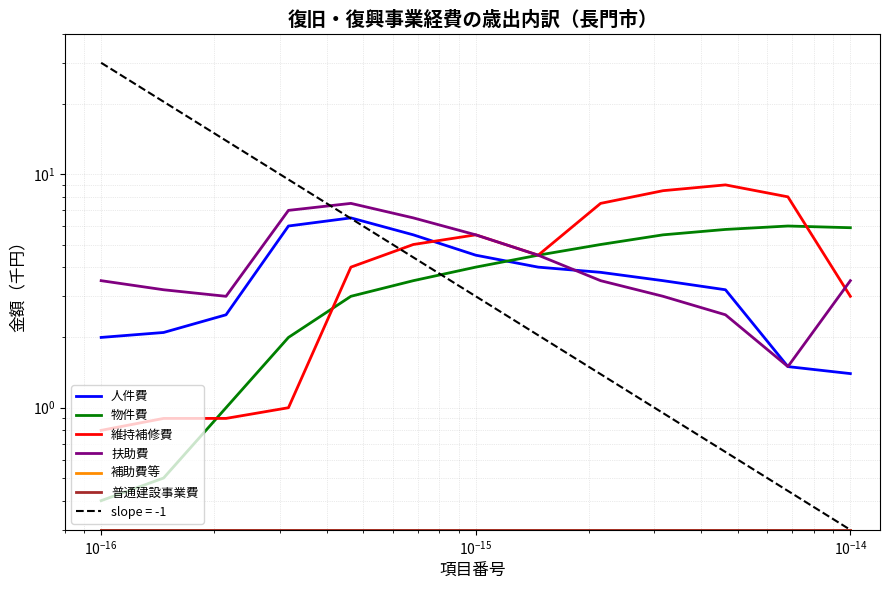

Is the value of 補助費等 at 8 greater than the value of 人件費 at 10?

No